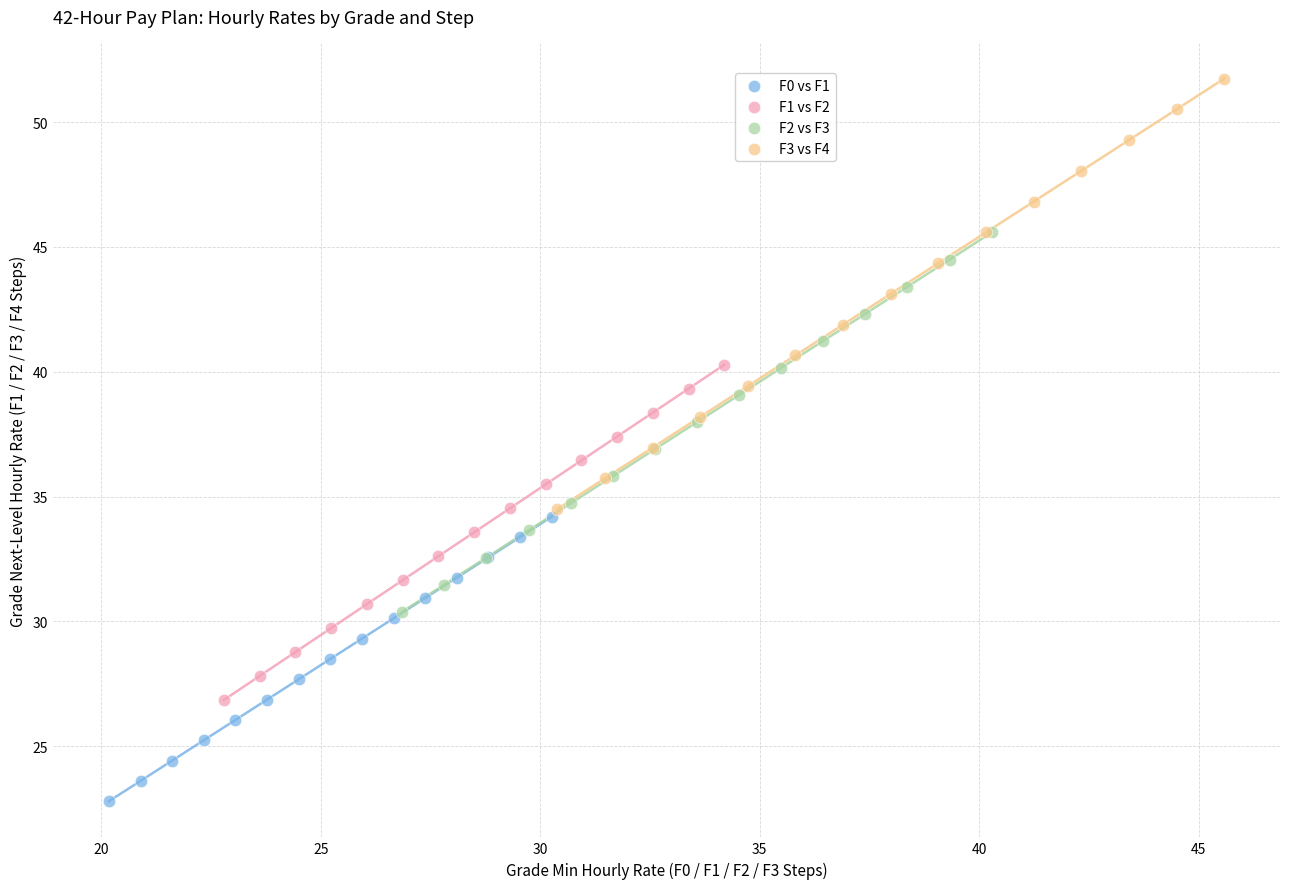

Which series contains the lowest Y value?

F0 vs F1